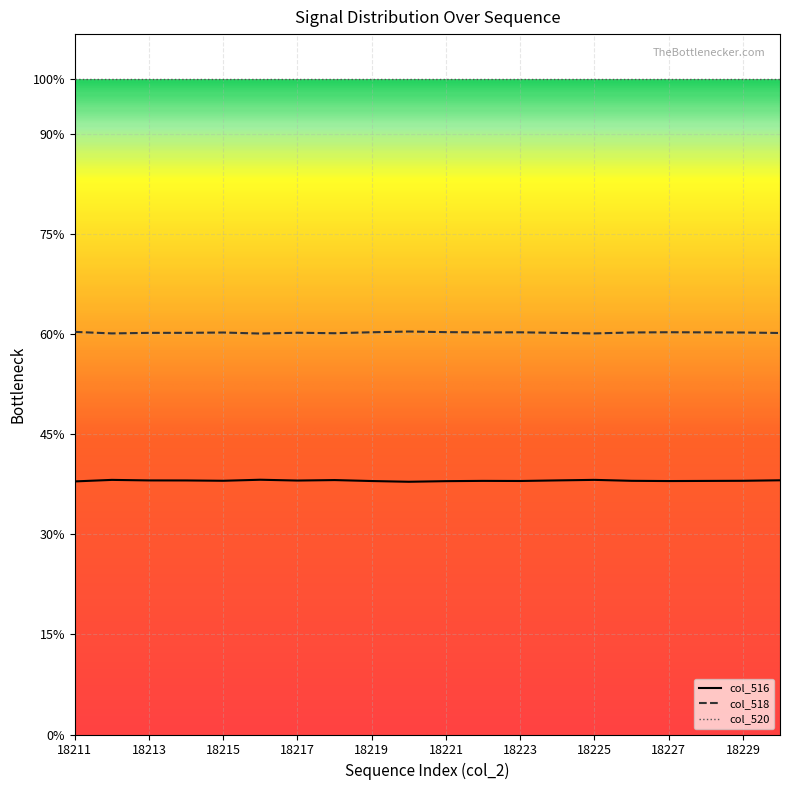

Reading left to right, transcribe all the data shown in this chart.

col_516: 18211=25295	18212=25447	18213=25394	18214=25391	18215=25359	18216=25462	18217=25381	18218=25429	18219=25333	18220=25260	18221=25321	18222=25348	18223=25337	18224=25396	18225=25449	18226=25354	18227=25331	18228=25344	18229=25357	18230=25407
col_518: 18211=40240	18212=40088	18213=40141	18214=40144	18215=40176	18216=40073	18217=40154	18218=40106	18219=40202	18220=40275	18221=40214	18222=40187	18223=40198	18224=40139	18225=40086	18226=40181	18227=40204	18228=40191	18229=40178	18230=40128